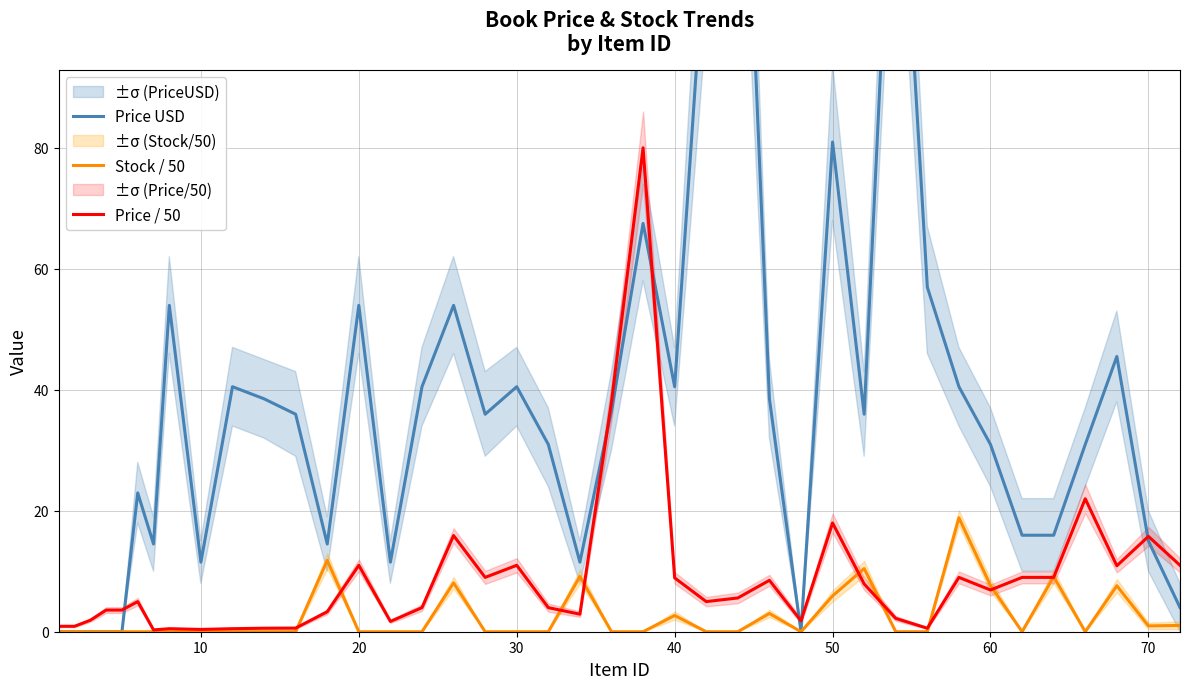

How many interior local peaks does the Price / 50 series have?

11